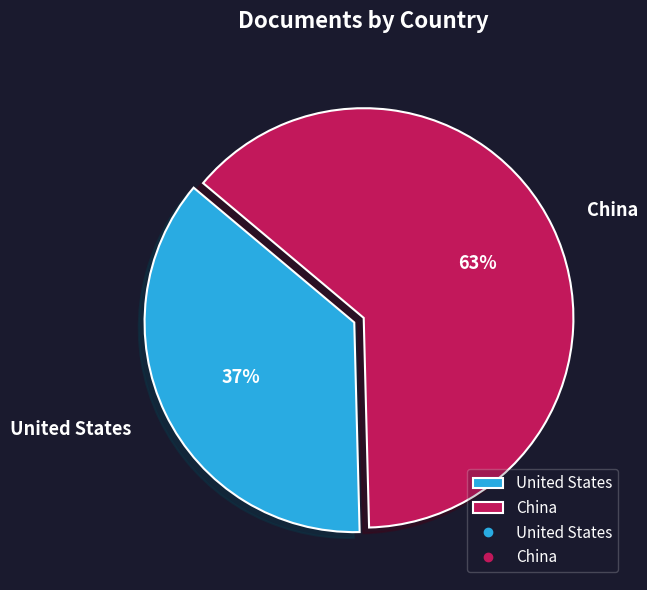

Is United States the majority of the pie?

No